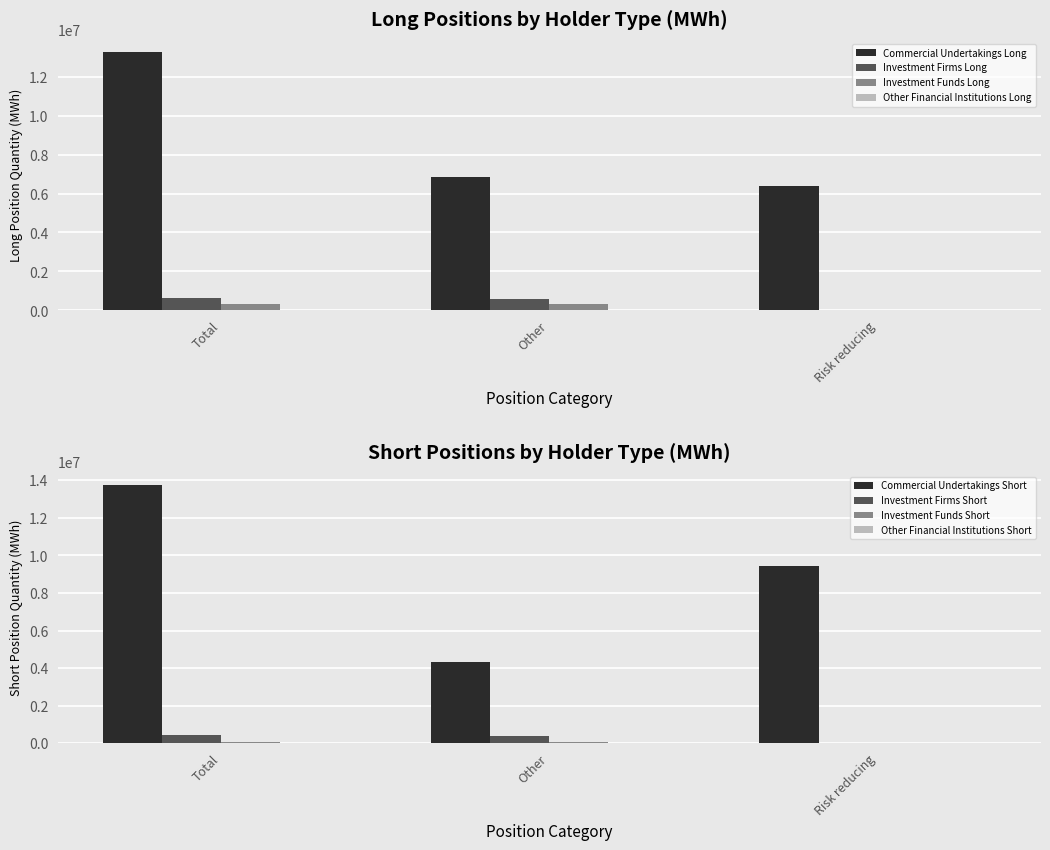

What is the difference between the maximum and minimum values in the Investment Funds Long series?

343311